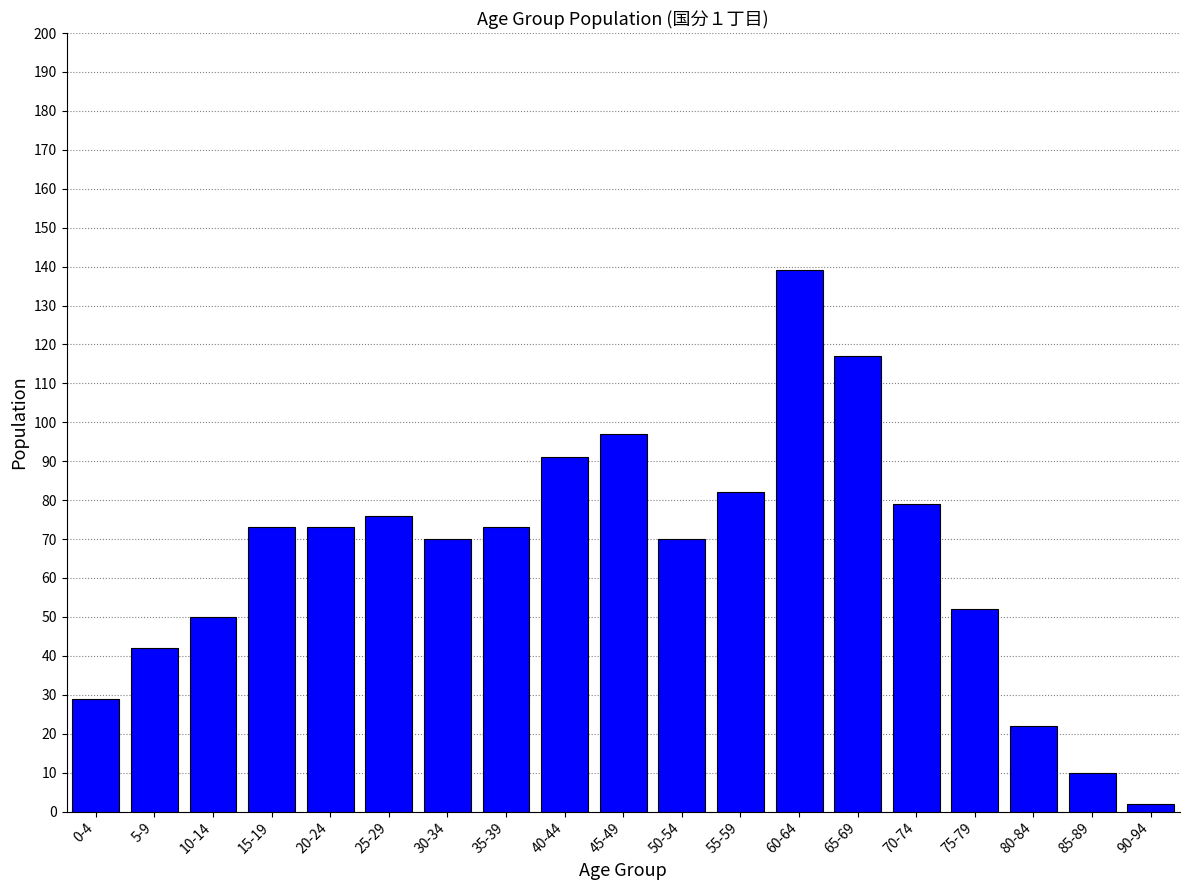

Is it true that the value at 30-34 is 100?

False